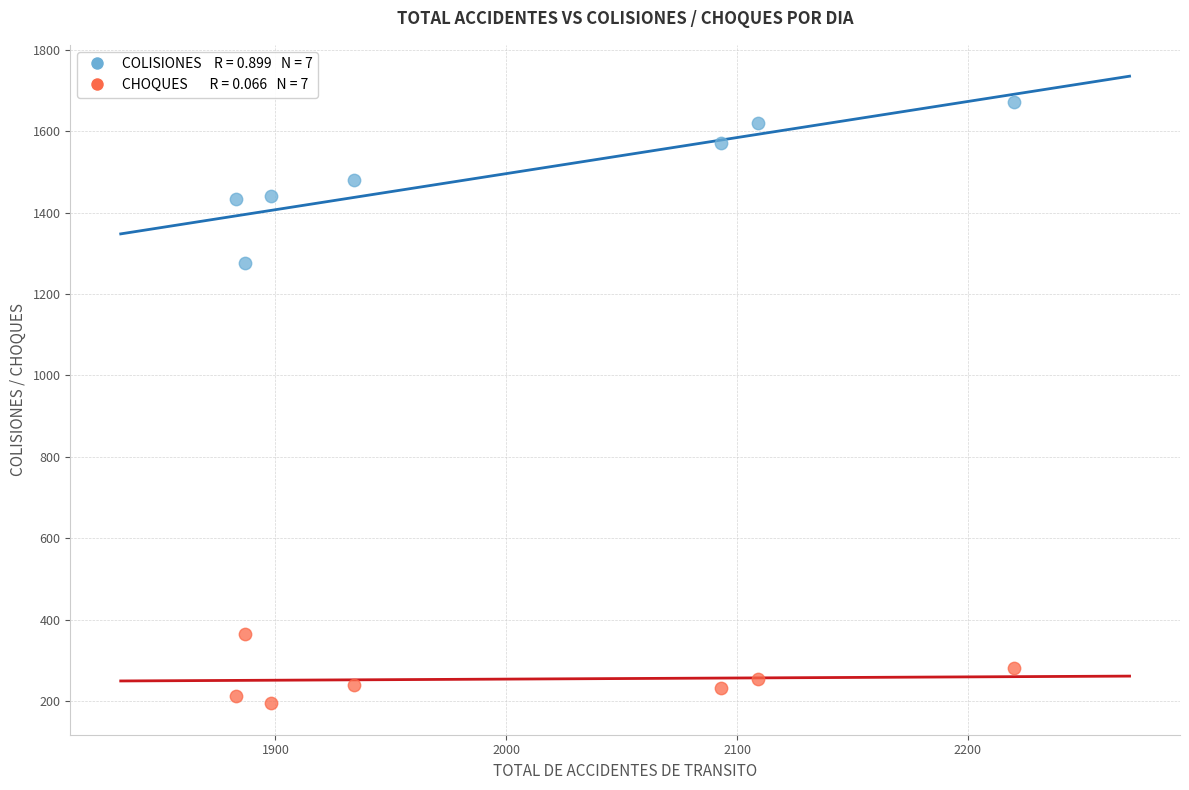

Across all series, what Y value is closest to 932?

1275